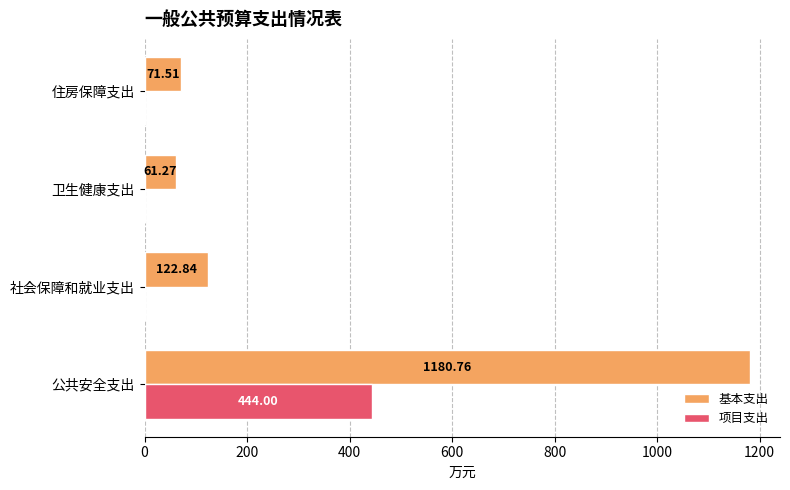

What is the sum of all 基本支出 values?

1436.4